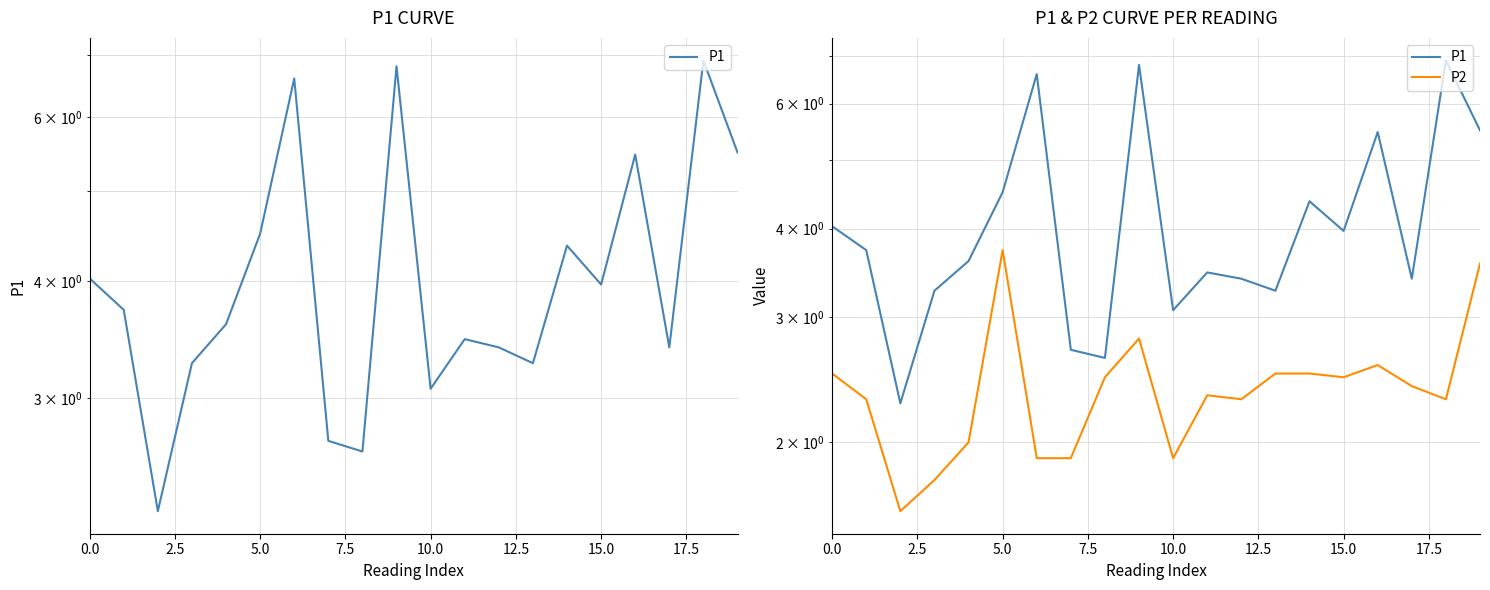

What is the label of the 10th point from the left?

9